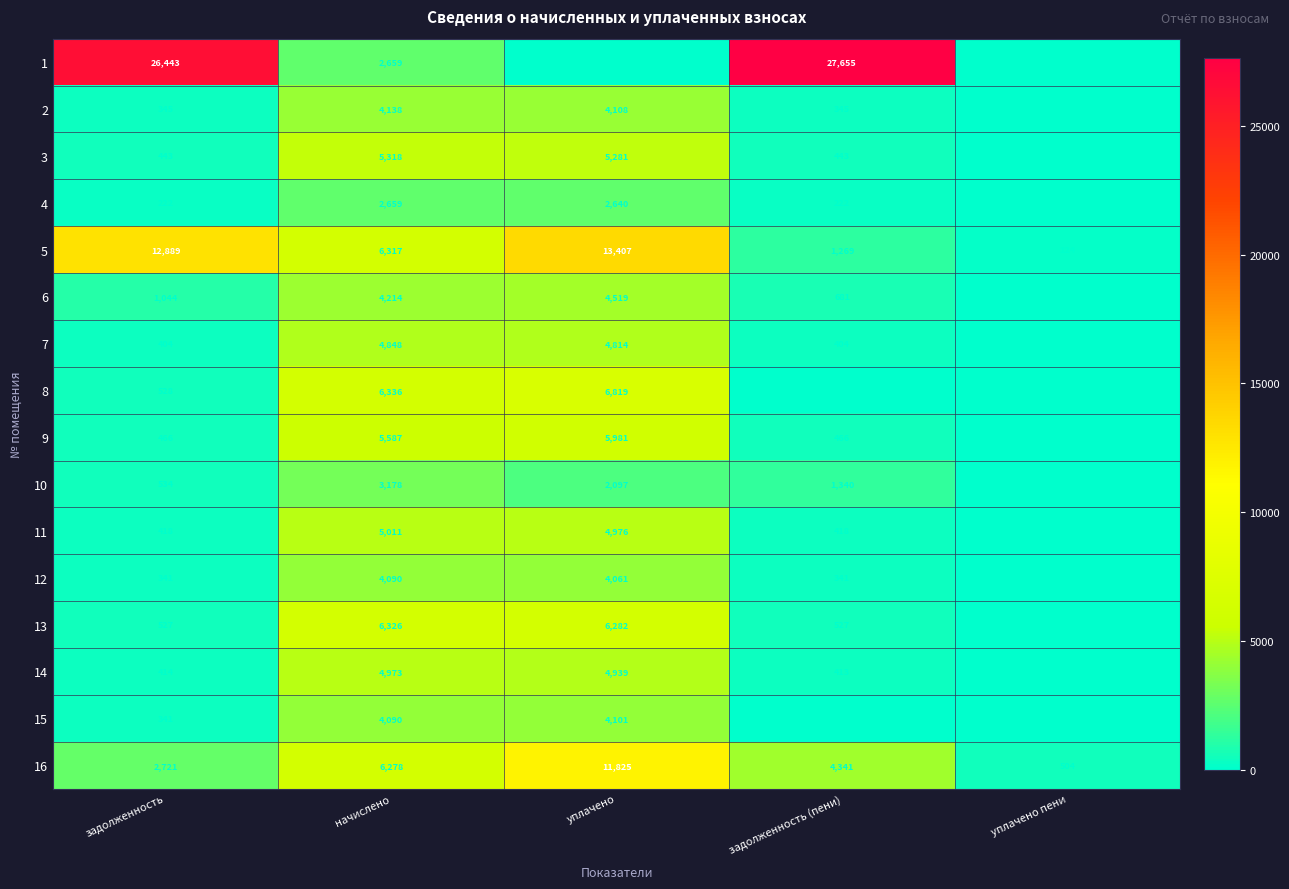

Which category has the lowest value in the 13 series?

уплачено пени